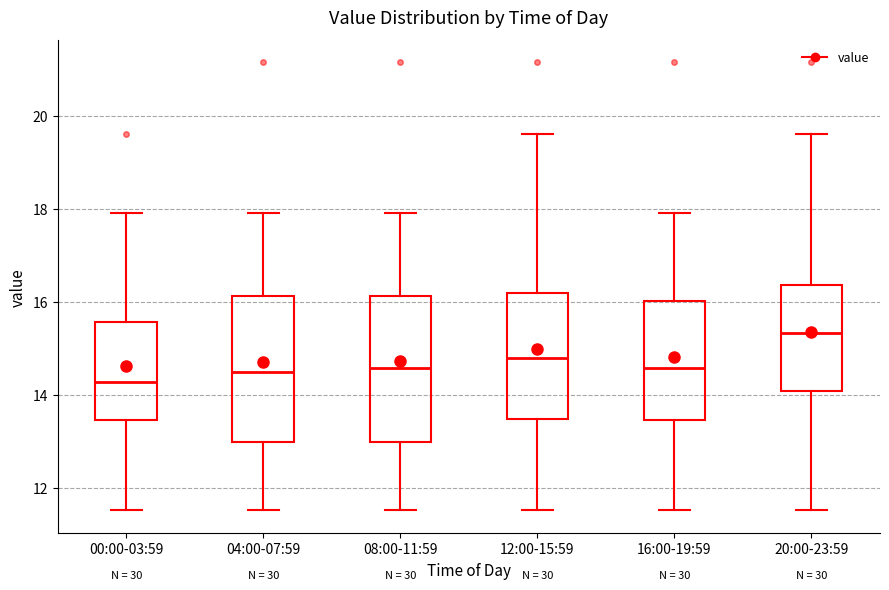

Which box has the lowest median line?

00:00-03:59